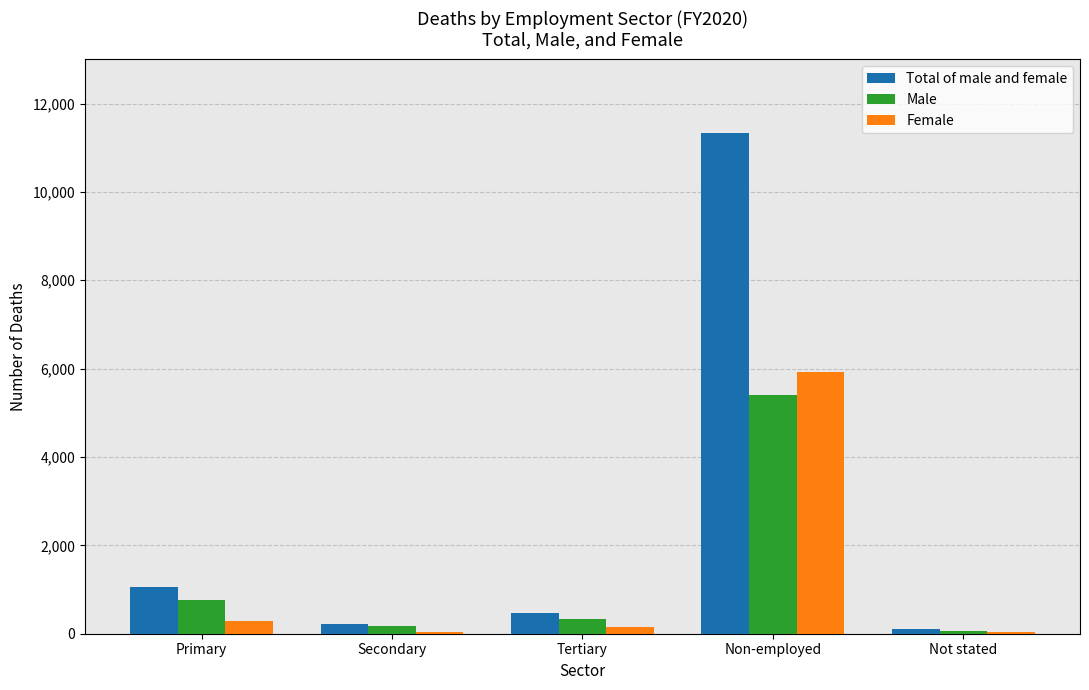

What is the value of the Male bar at the 2nd from the left?

164